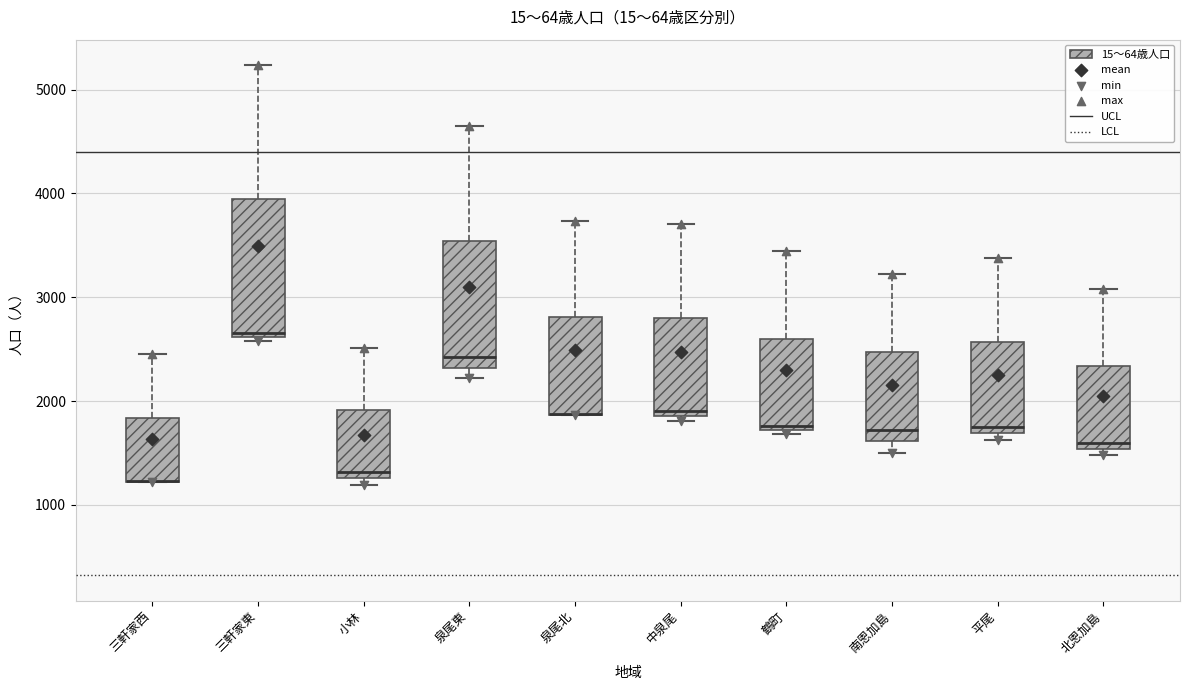

Reading left to right, transcribe this box plot: for each box, give where its median line is, the range the box spans, and where its two whiskers end, as read against the y-axis. The values are not printed on the chart, so give them approximately, as read against the axis.

三軒家西: median 1200 (drawn on the box's lower edge), box 1200 to 1800, whiskers 1200 to 2500
三軒家東: median 2700, box 2600 to 3900, whiskers 2600 (just below the box's lower edge) to 5200
小林: median 1300 (just above the box's lower edge), box 1300 to 1900, whiskers 1200 to 2500
泉尾東: median 2400, box 2300 to 3500, whiskers 2200 to 4600
泉尾北: median 1900 (drawn on the box's lower edge), box 1900 to 2800, whiskers 1900 to 3700
中泉尾: median 1900 (just above the box's lower edge), box 1900 to 2800, whiskers 1800 to 3700
鶴町: median 1800, box 1700 to 2600, whiskers 1700 (just below the box's lower edge) to 3400
南恩加島: median 1700, box 1600 to 2500, whiskers 1500 to 3200
平尾: median 1800, box 1700 to 2600, whiskers 1600 to 3400
北恩加島: median 1600, box 1500 to 2300, whiskers 1500 (just below the box's lower edge) to 3100